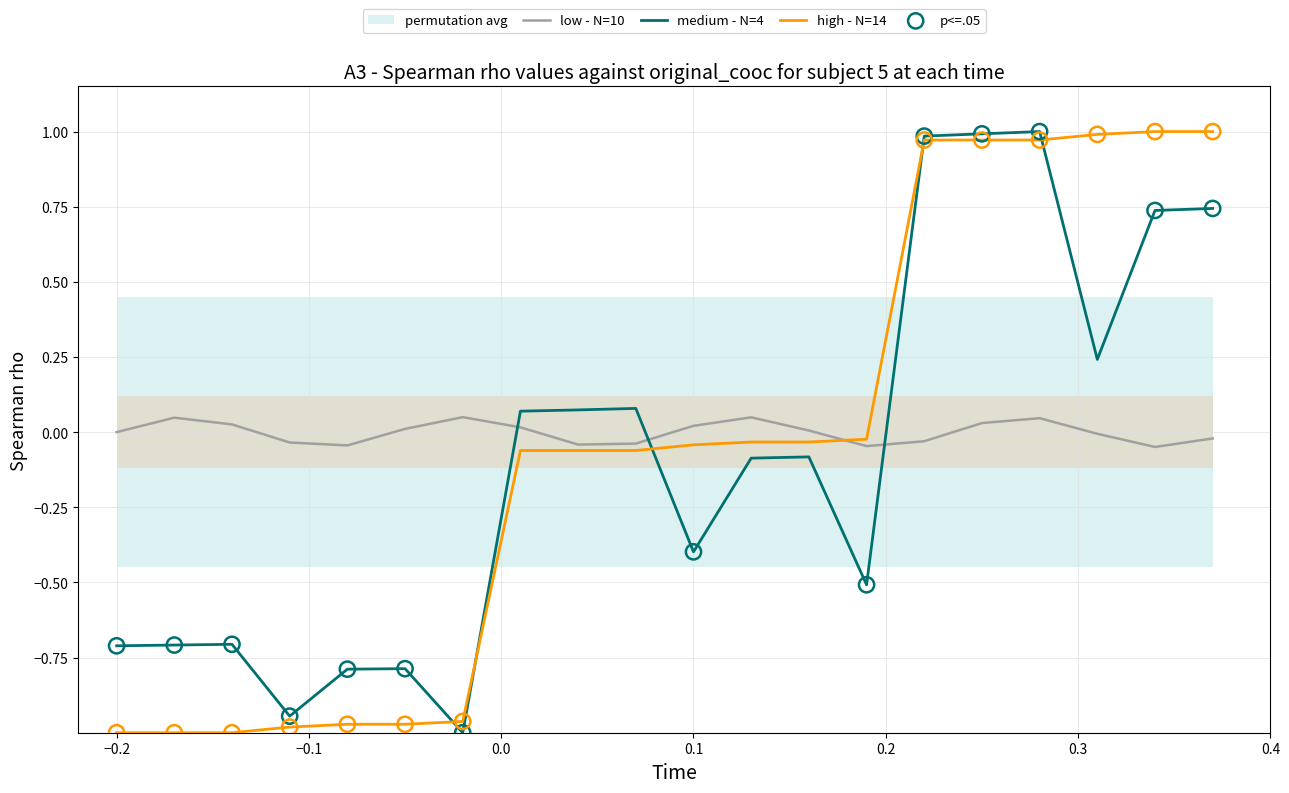

How many times do medium - N=4 and low - N=10 cross each other?

3